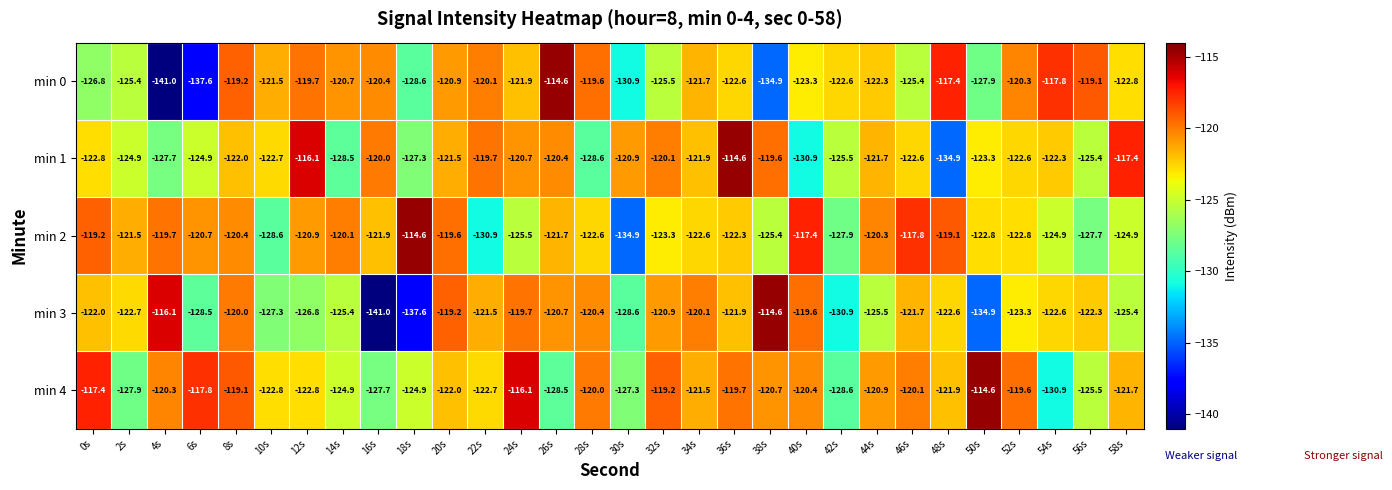

At 32s, list the series in order from largest to smallest.

min 4, min 1, min 3, min 2, min 0